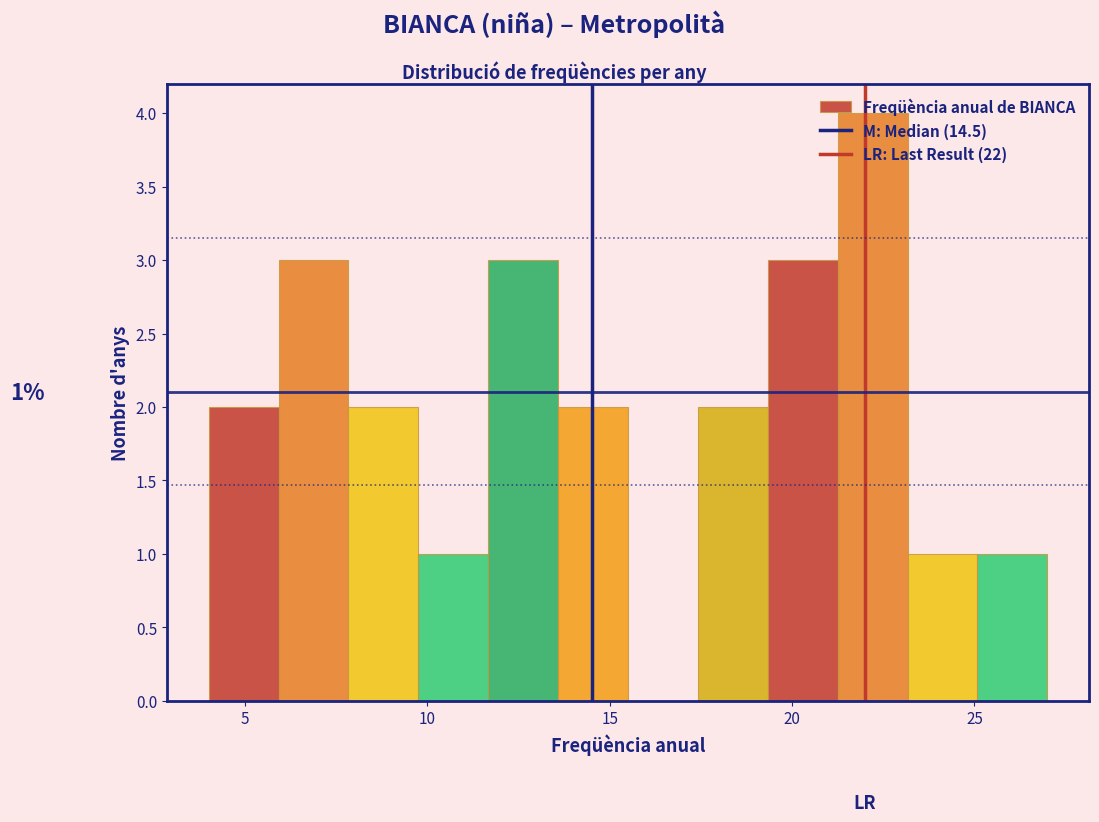

Read against the x-axis, roughly where is the centre of the tallest bar?

22.0